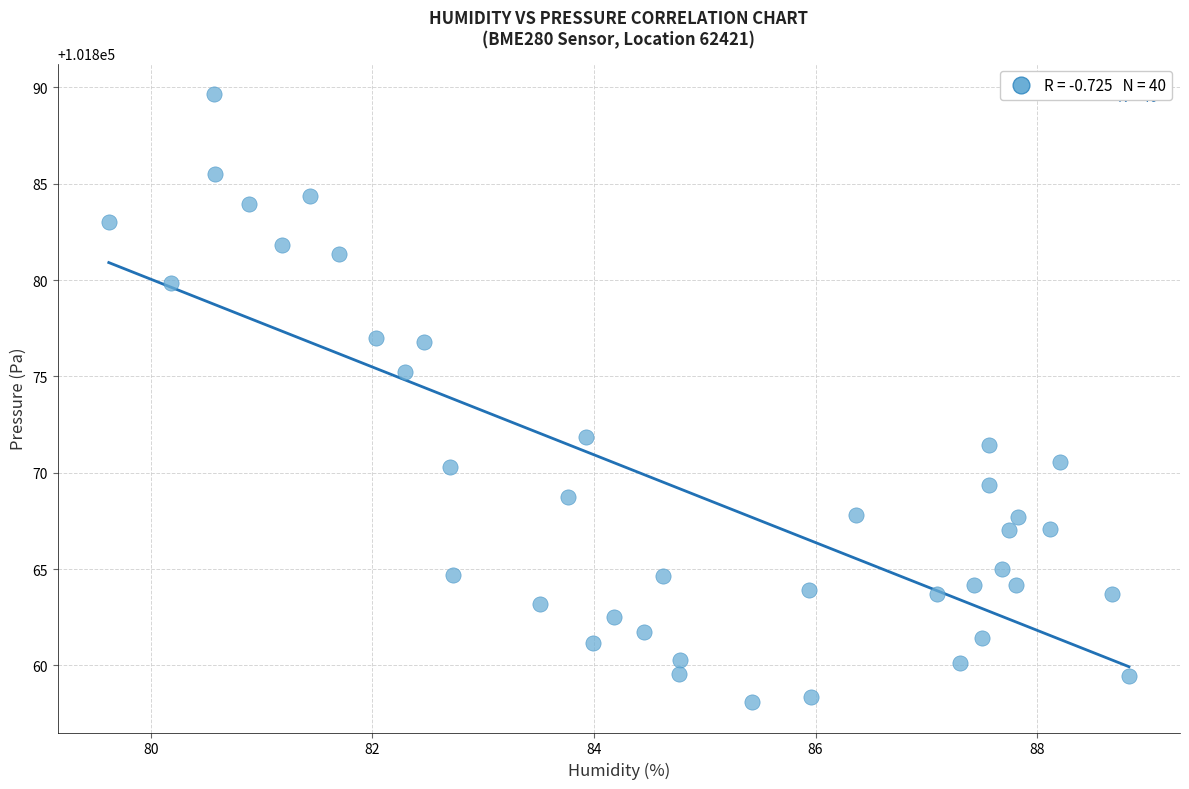

What is the range of X values (max minus min)?

9.2